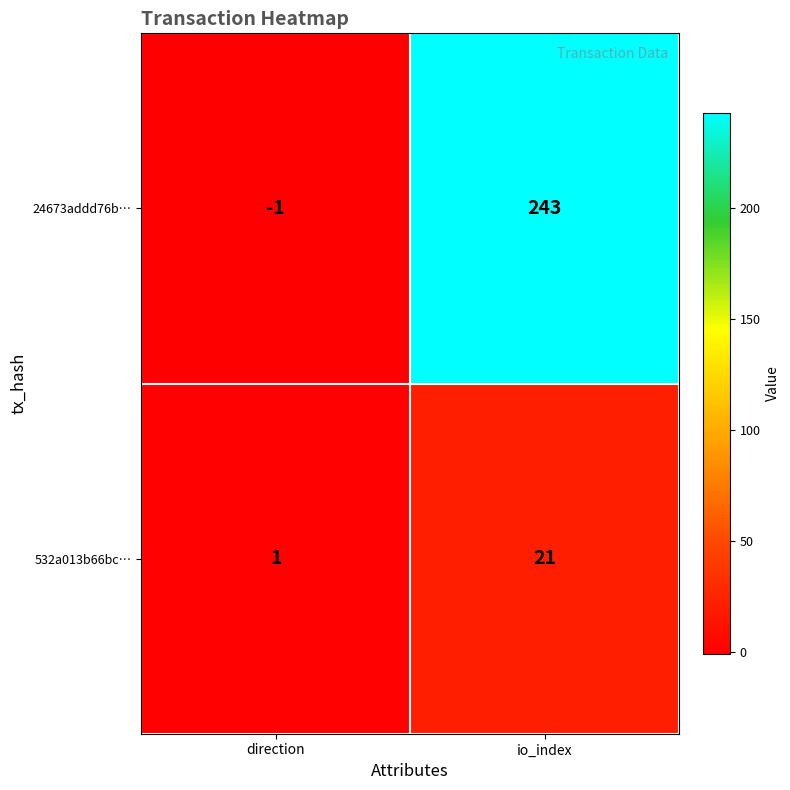

The value of 532a013b66bc… at io_index is 21. True or false?

True